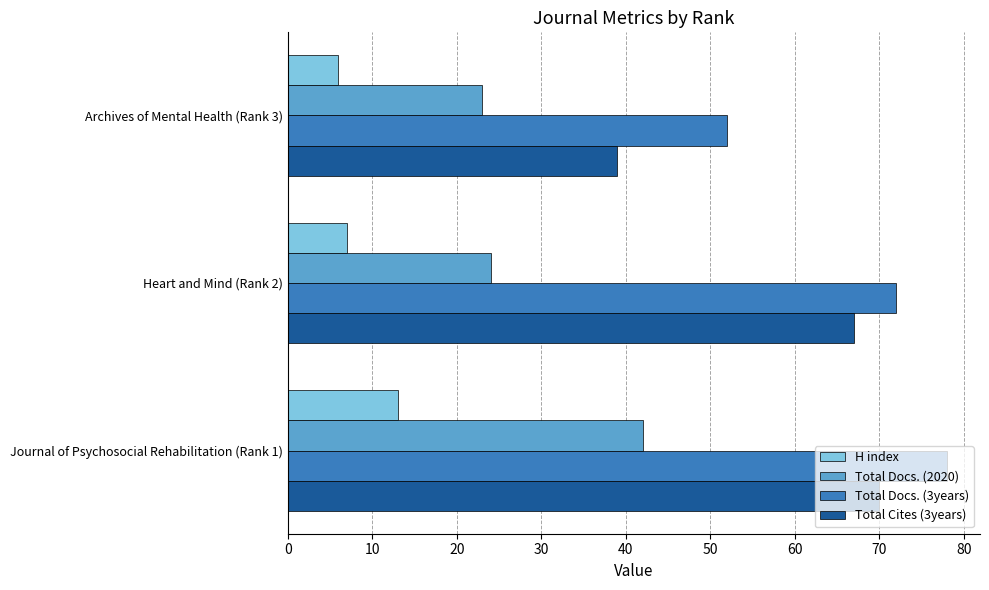

Count the number of categories in the chart.

3